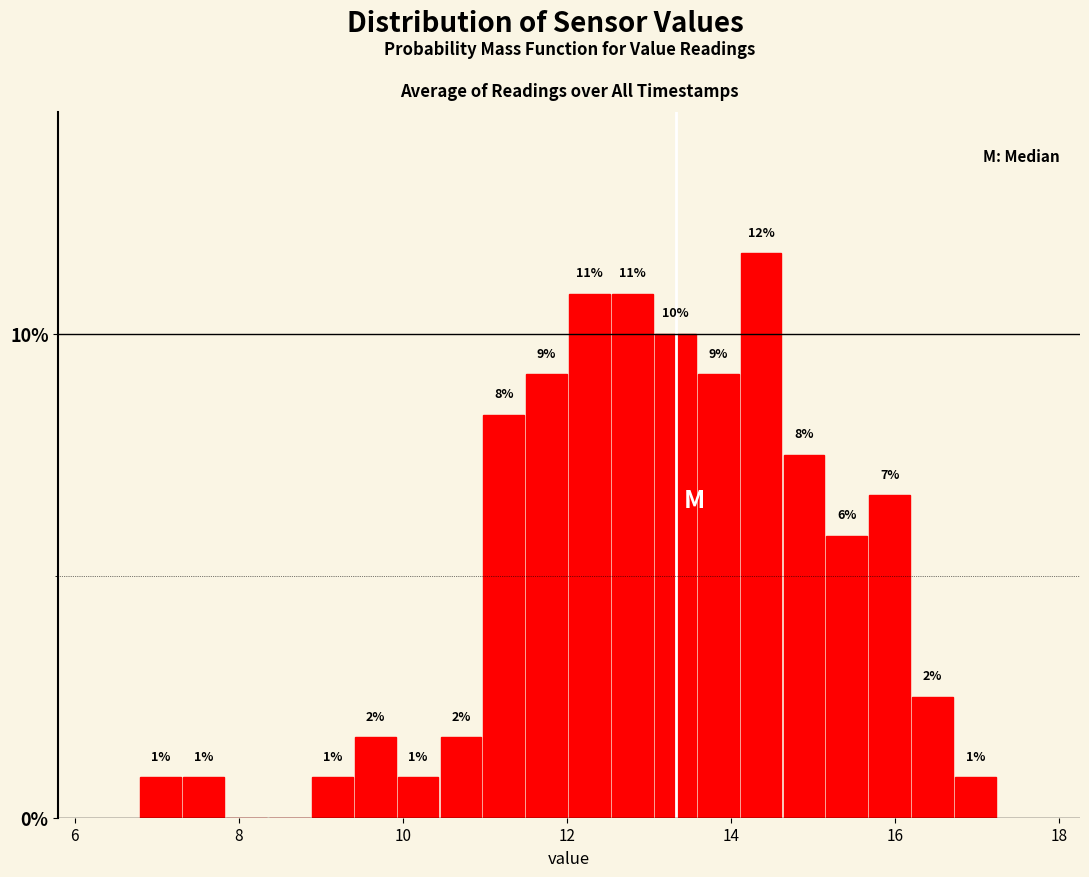

Read against the x-axis, roughly where is the centre of the tallest bar?

14.4